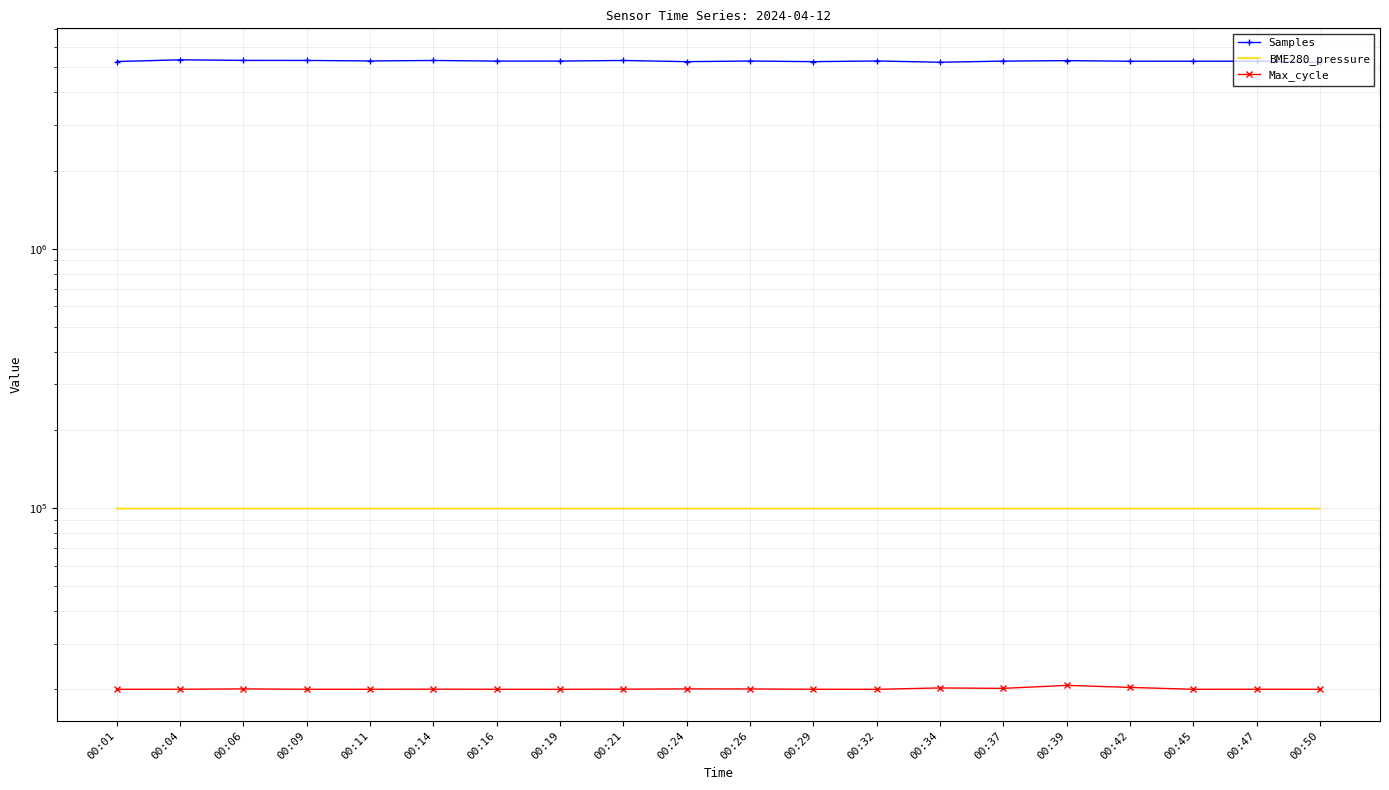

What is the highest value of the Max_cycle series?

20711.0